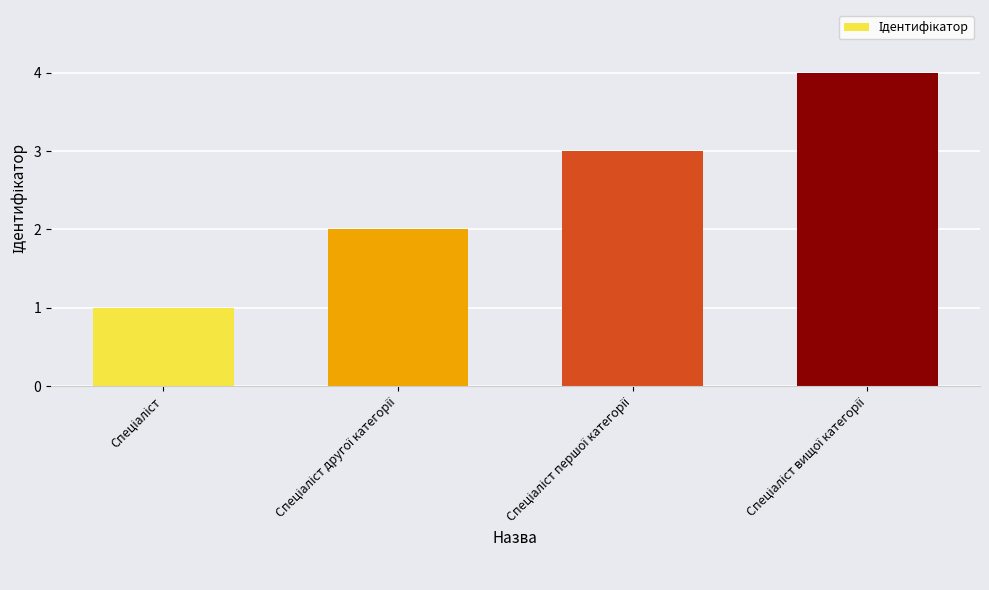

What is the difference between the second highest and minimum values?

2